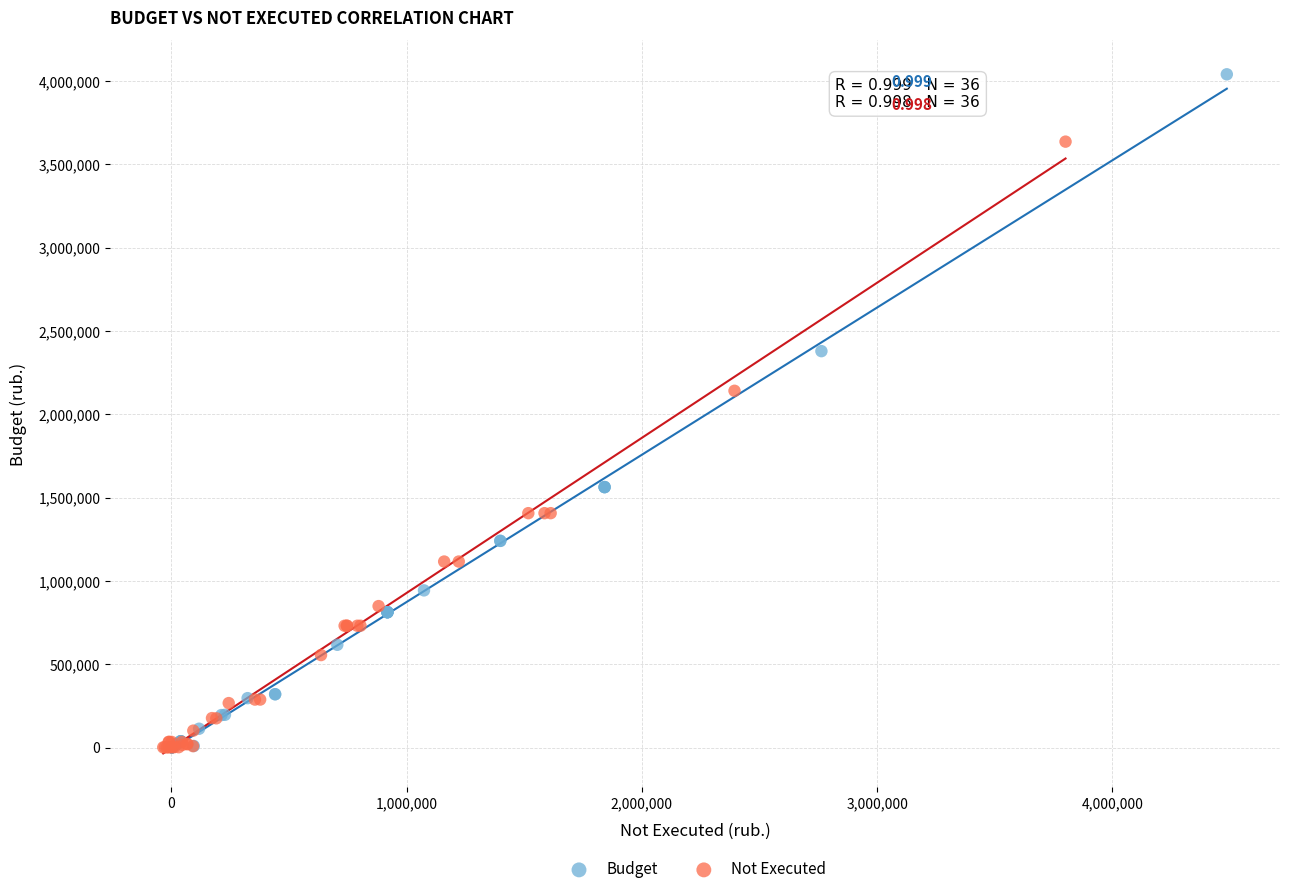

Which series reaches the maximum Y coordinate?

Budget